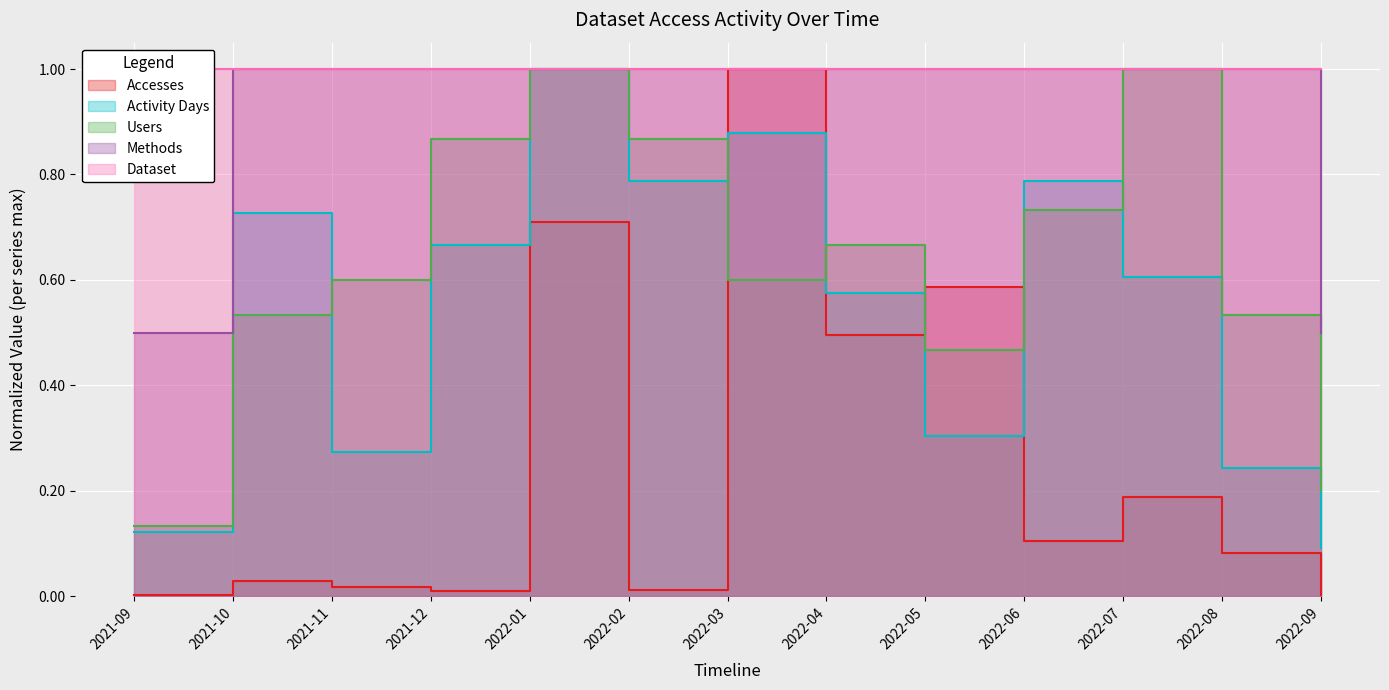

In Users, how many points are lower than both neighbors (excluding endpoints)?

2